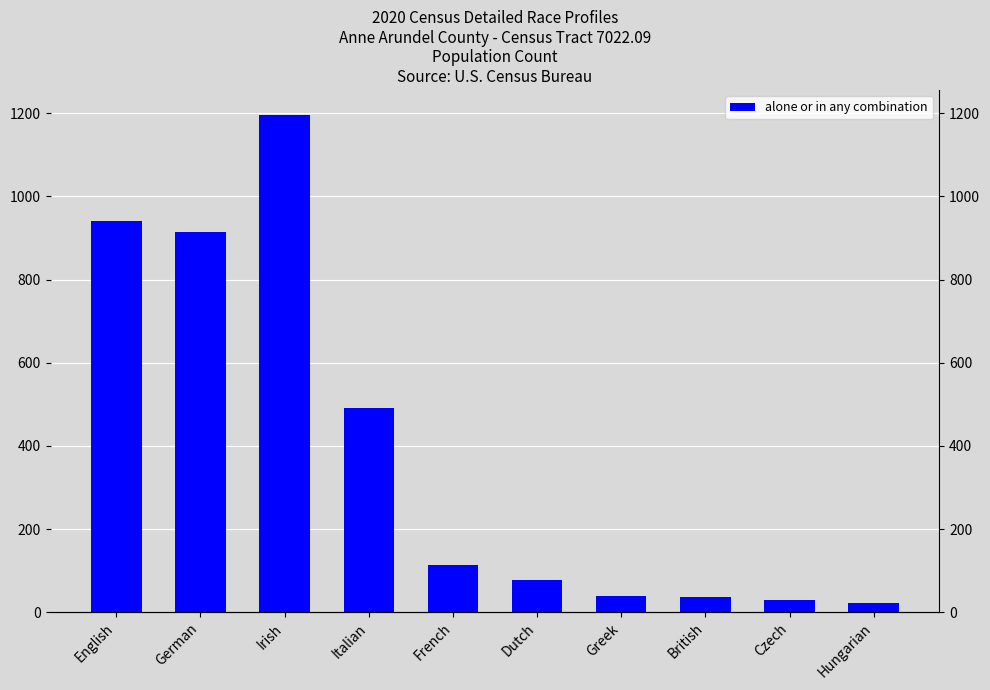

How many bars are there in total?

10